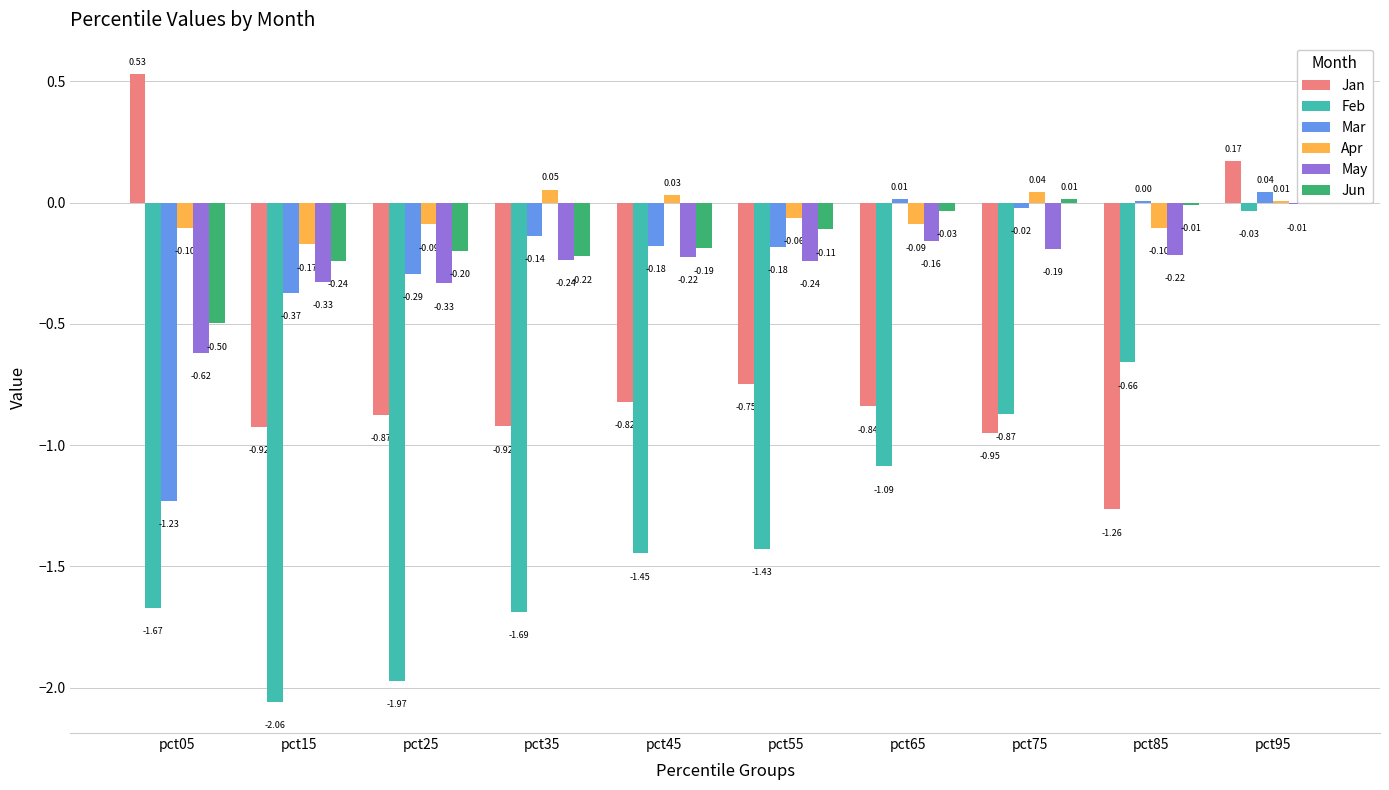

The value of Jun at pct25 is -0.2. True or false?

True